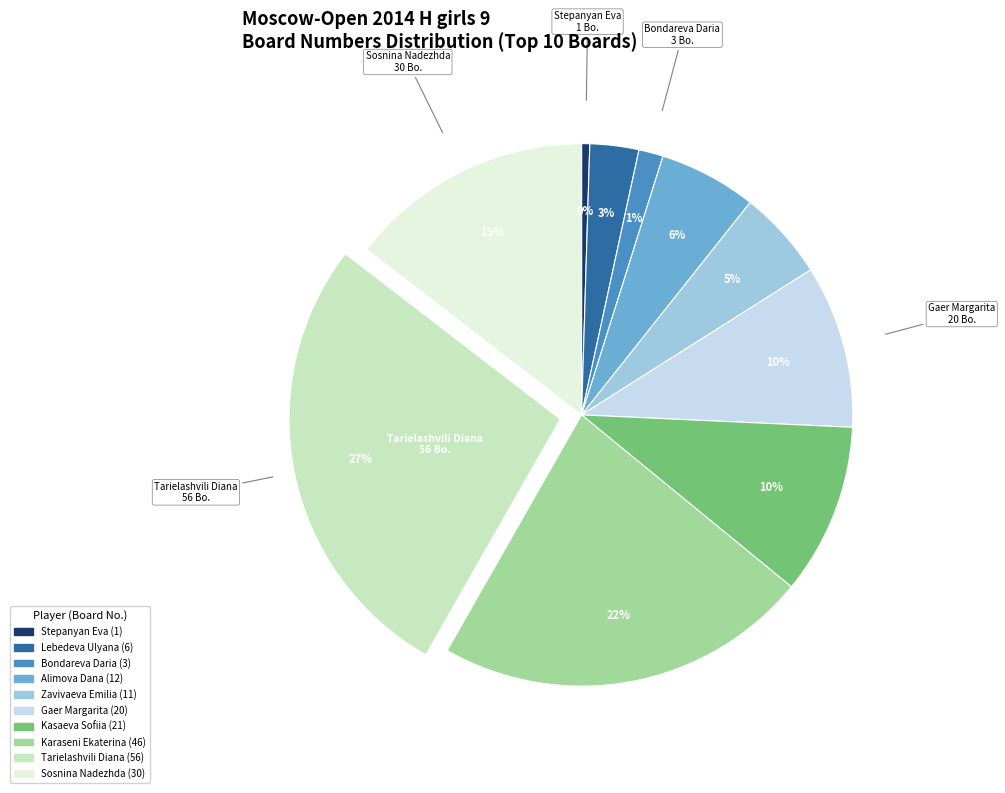

To the nearest percent, what is the average slice percentage?

10%